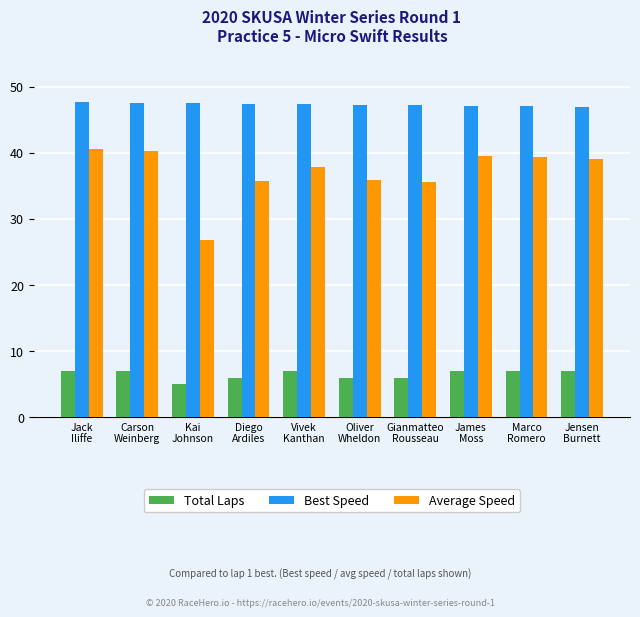

What position from the left is James
Moss?

8